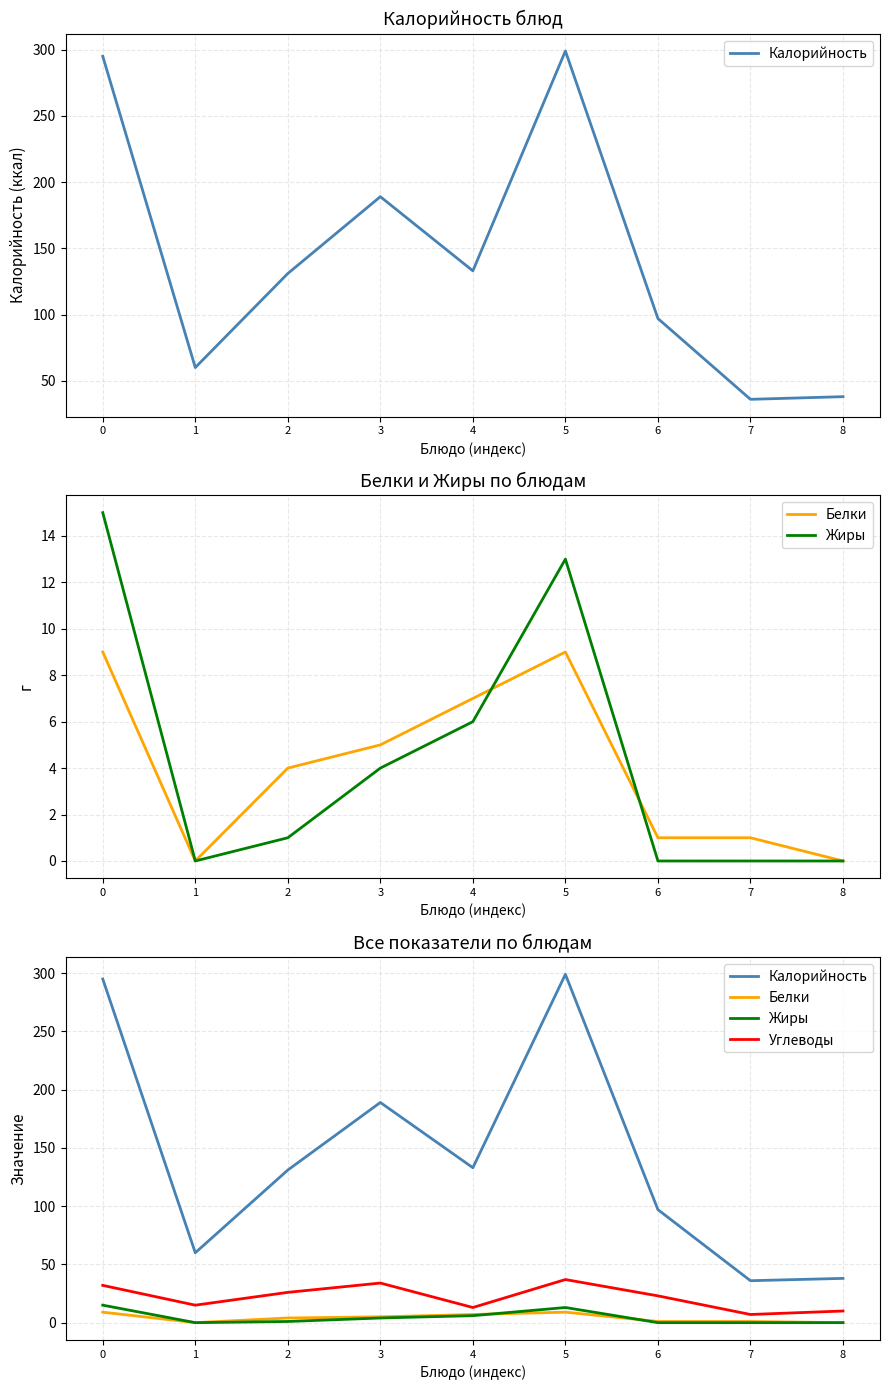

Which has a higher value, 8 or 1?

1